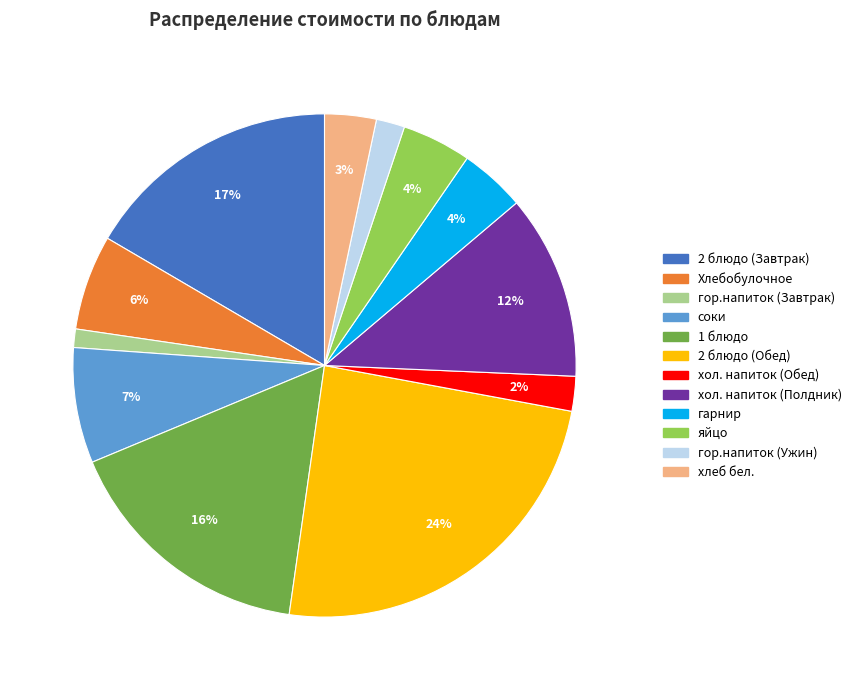

Is the sum of яйцо and Хлебобулочное greater than half?

No